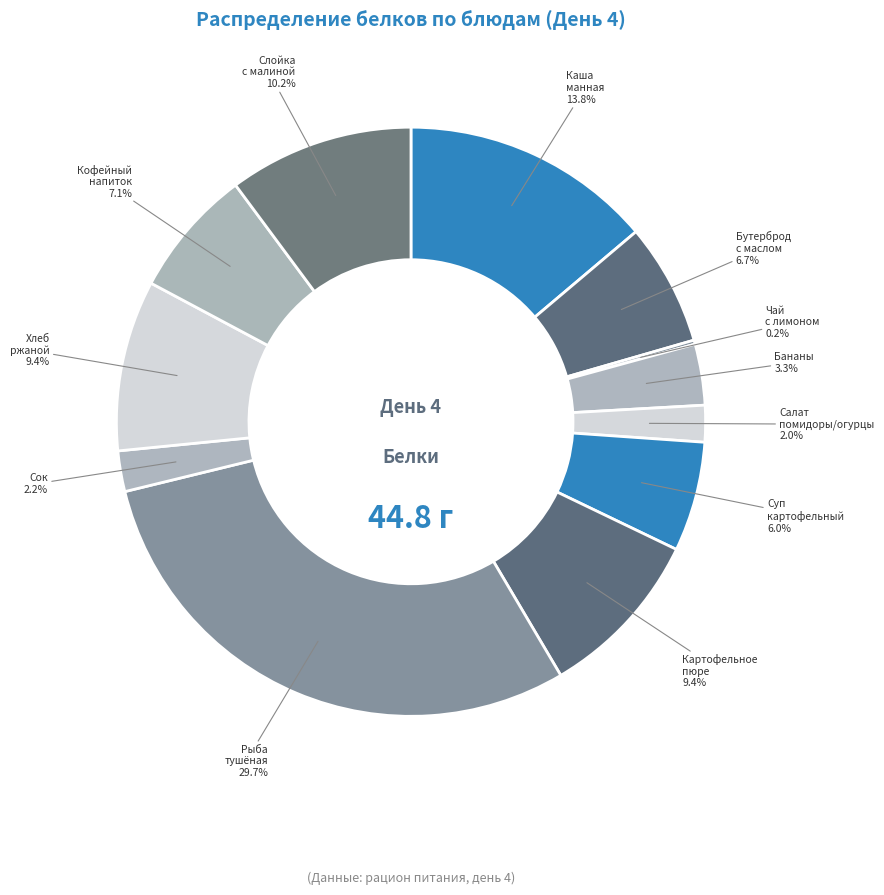

Rank the categories by value from highest to lowest.

Рыба, тушеная в томате с овощами, Каша манная молочная жидкая, Слойка с малиной и яблоком, Картофельное пюре, Хлеб ржаной (ржано-пшеничный), Кофейный напиток на молоке, Бутерброд с маслом (сливочным), Суп картофельный с макаронными изделиями, Фрукты (банан), Сок, Салат из свежих помидоров и огурцов, Чай с лимоном